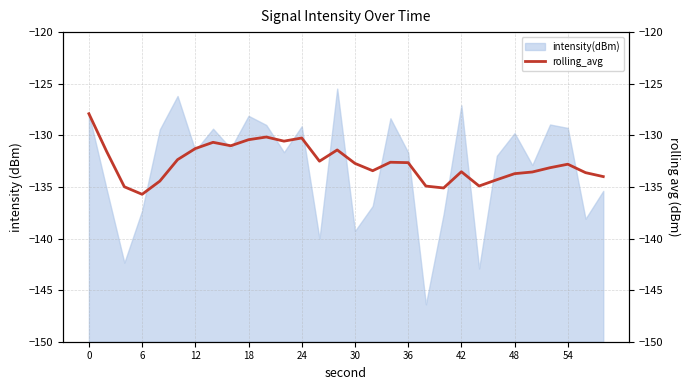

What is the lowest value of the intensity(dBm) series?

-146.4